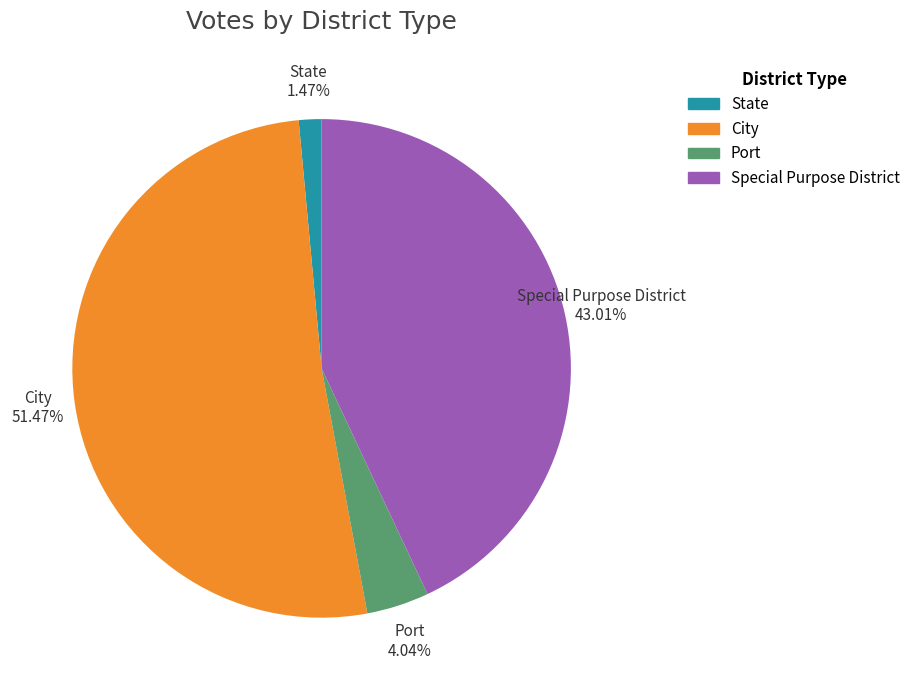

What is the smallest slice in the pie chart?

State